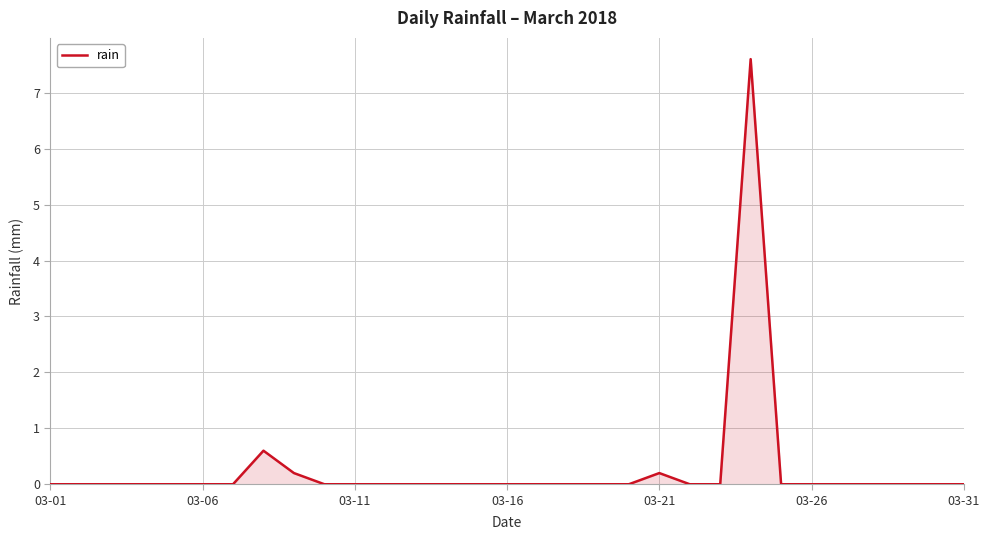

What is the difference between the maximum and minimum values?

7.6